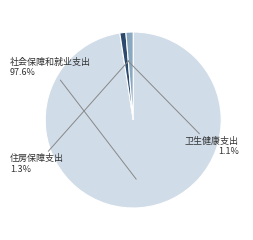

Is there a majority slice in this chart?

Yes